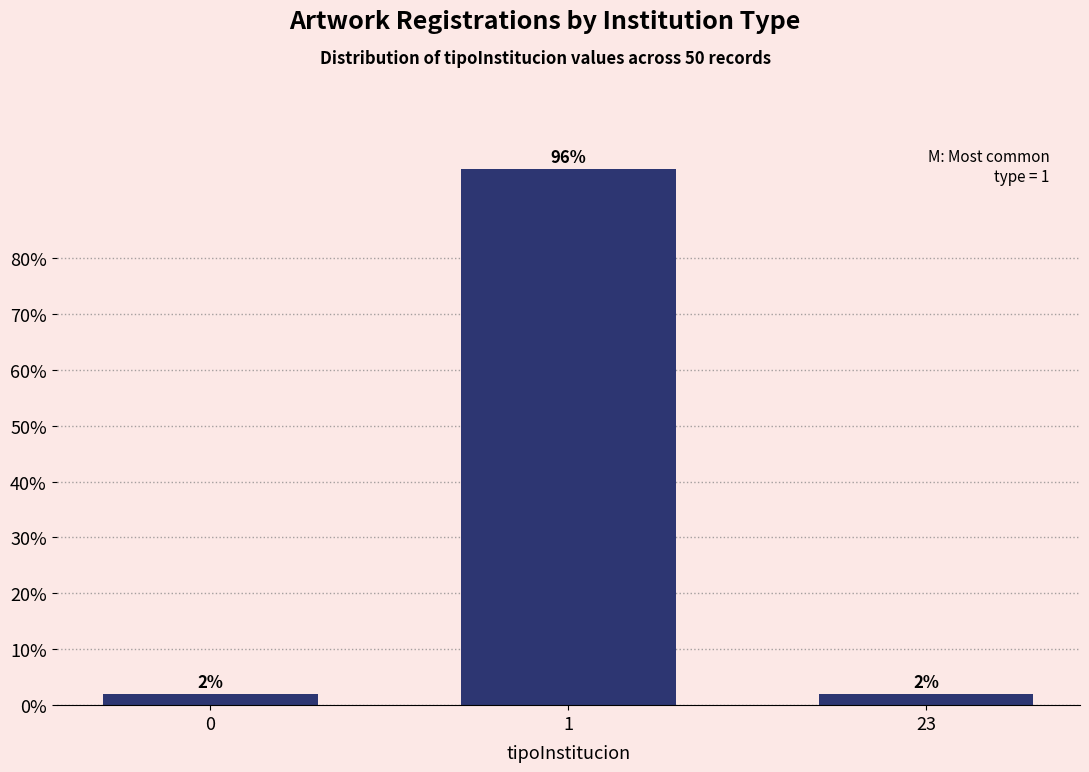

Reading left to right, transcribe all the data shown in this chart.

0=2	1=96	23=2